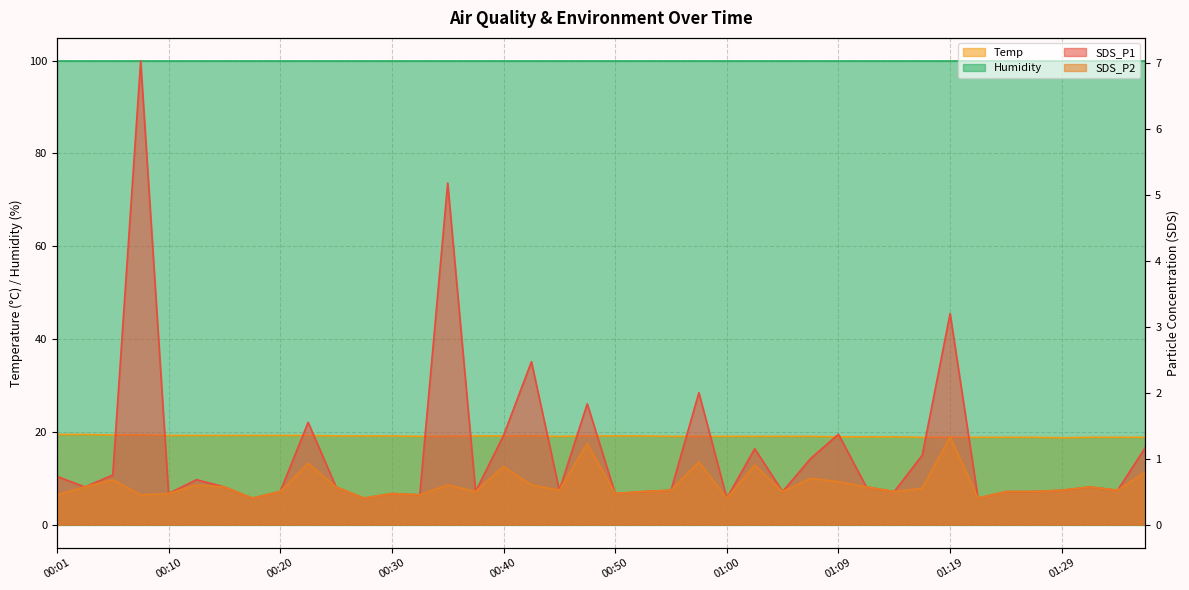

Is it true that SDS_P1 equals 0.5 at 00:50?

True